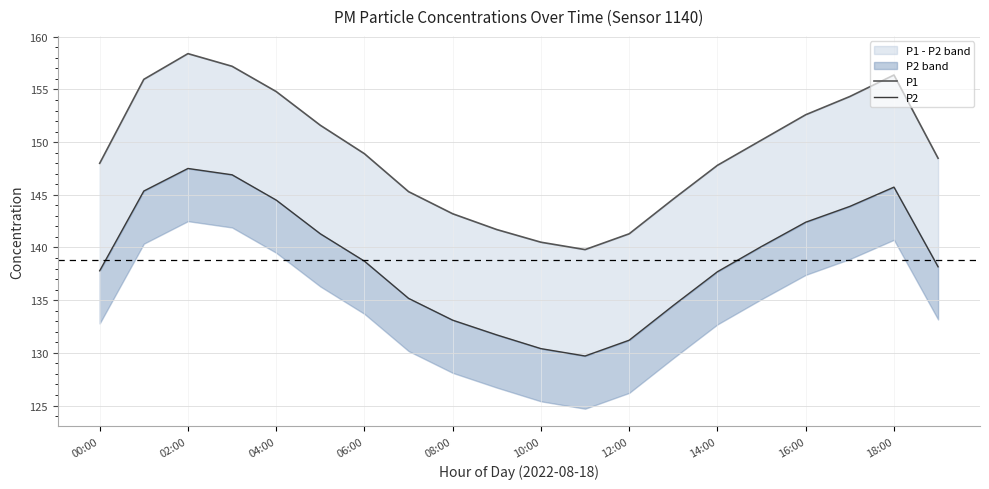

The P1 series shows 92.4 at 10:00. True or false?

False